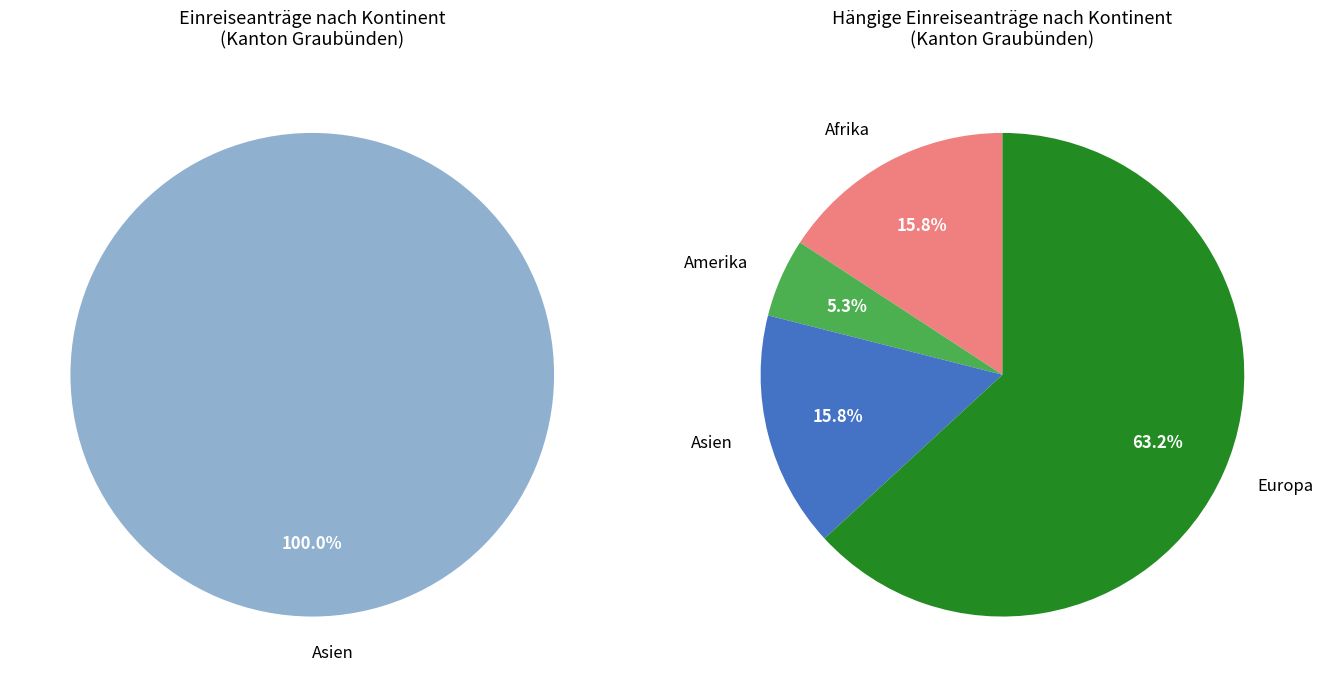

The Afrika slice represents 0% of the pie. True or false?

True